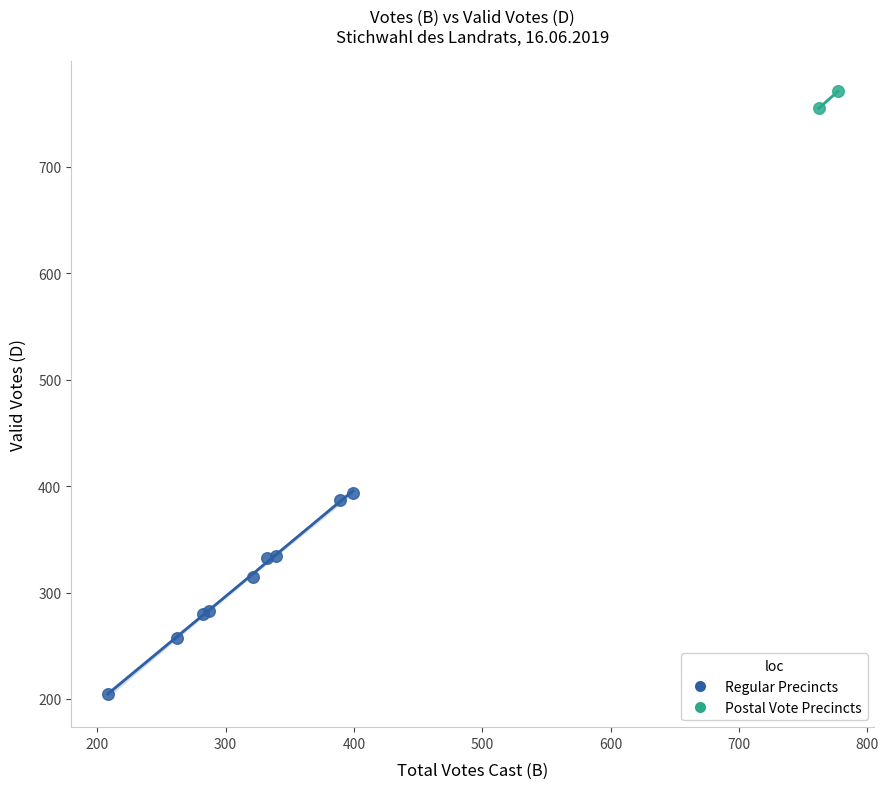

What are all the series names shown in the legend?

Regular Precincts, Postal Vote Precincts